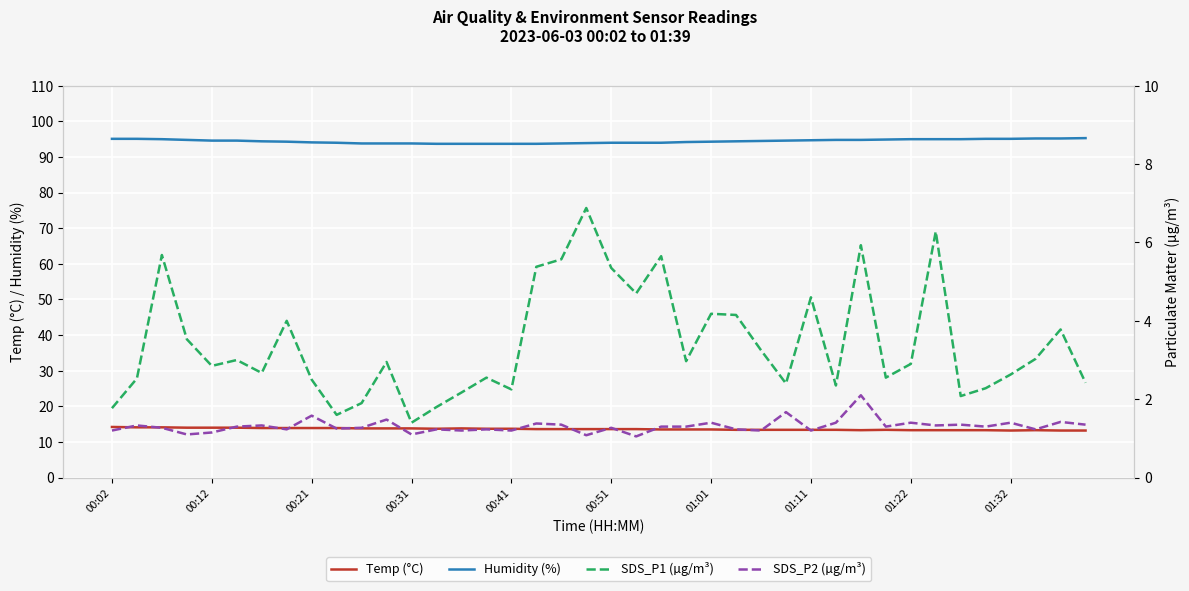

At how many categories does at least one series exceed 9?

40